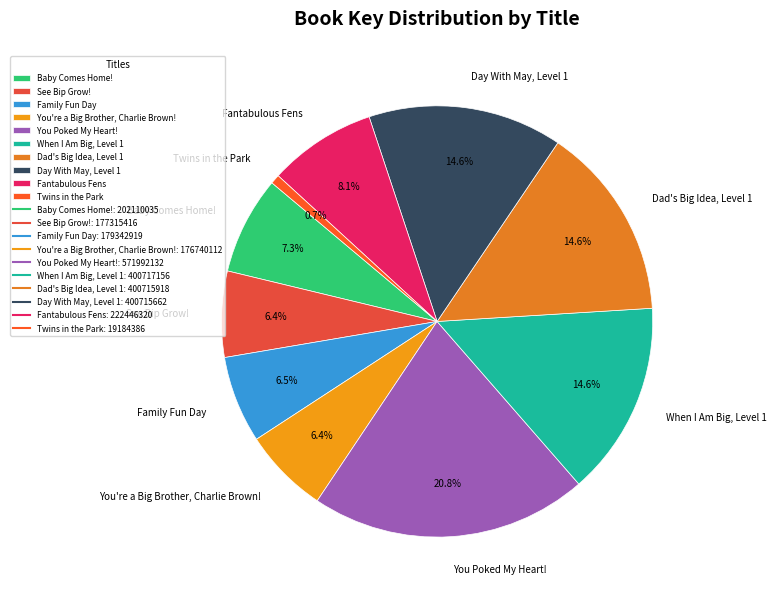

How many segments does this pie chart have?

10